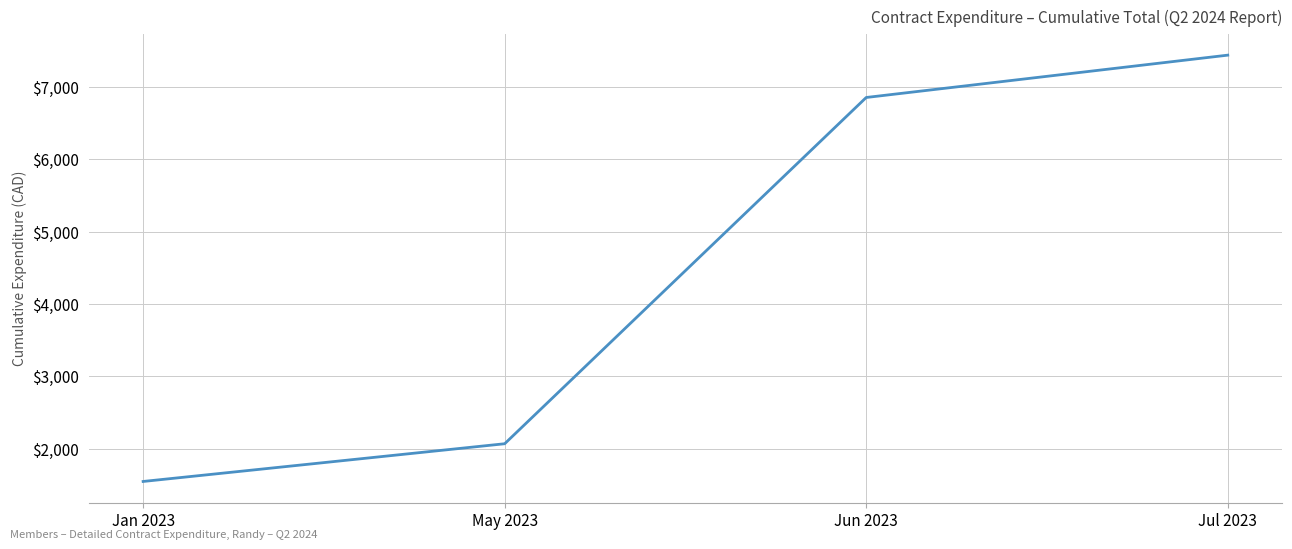

At which label is the value closest to 4493?

Jun 2023